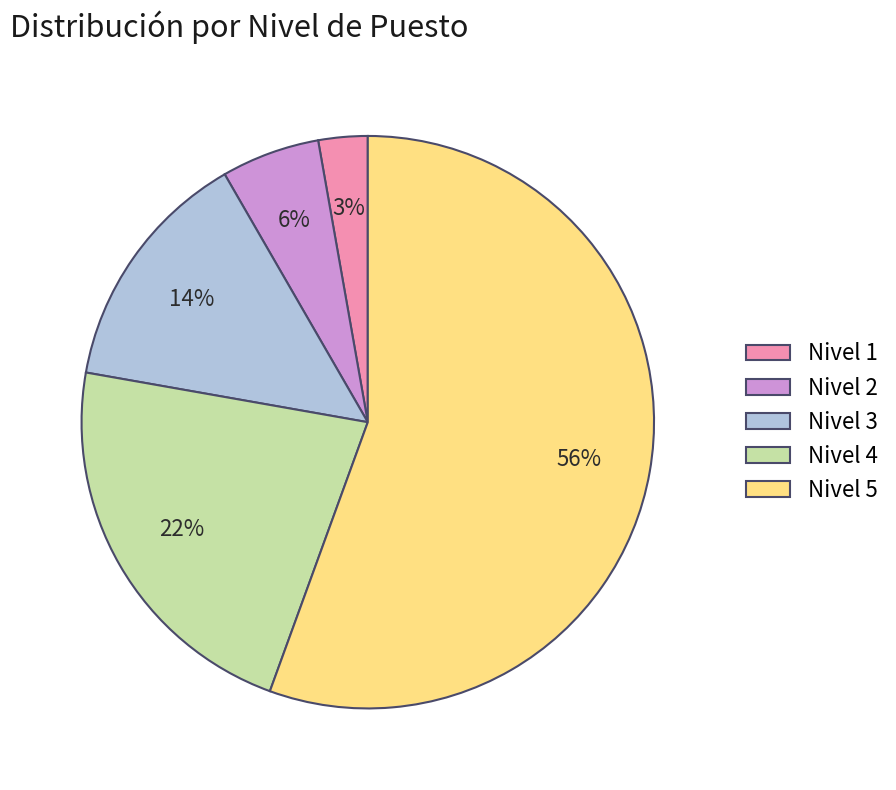

Which slice is the largest?

Nivel 5